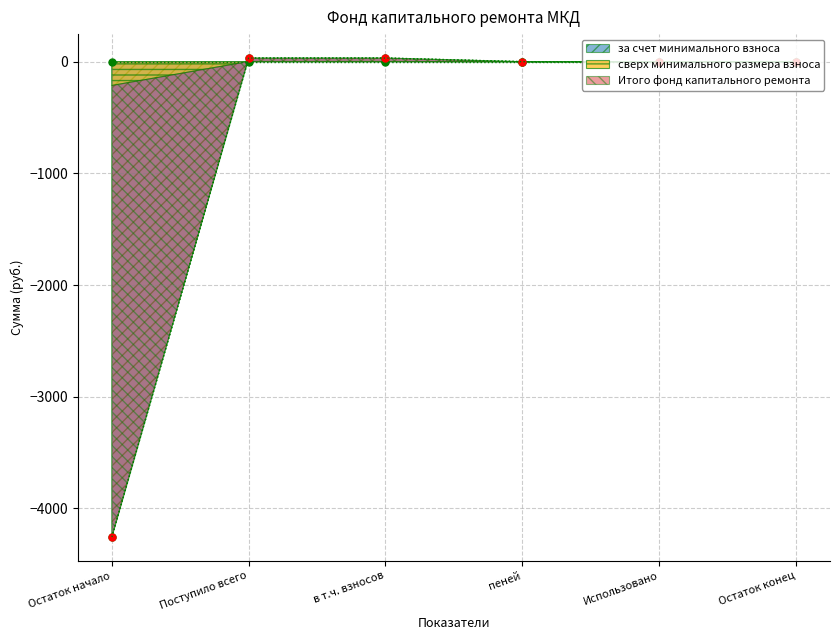

The за счет минимального взноса series shows -6212.9 at Остаток начало. True or false?

False